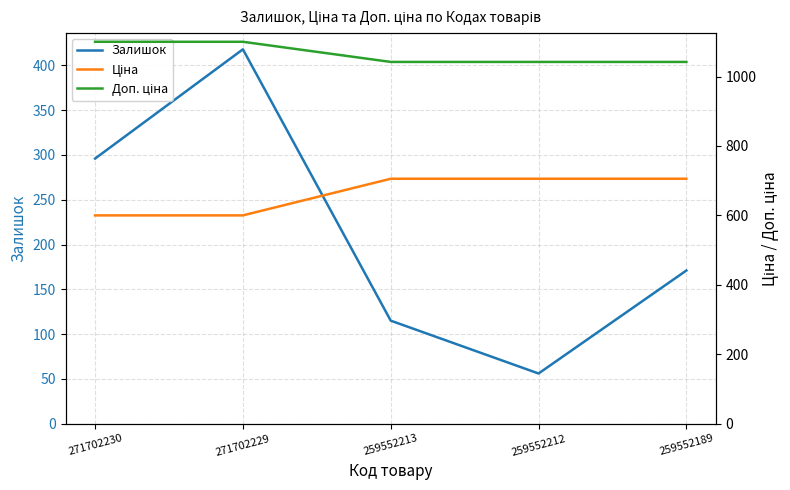

Is the value of Ціна at 271702230 greater than the value of Доп. ціна at 259552213?

No